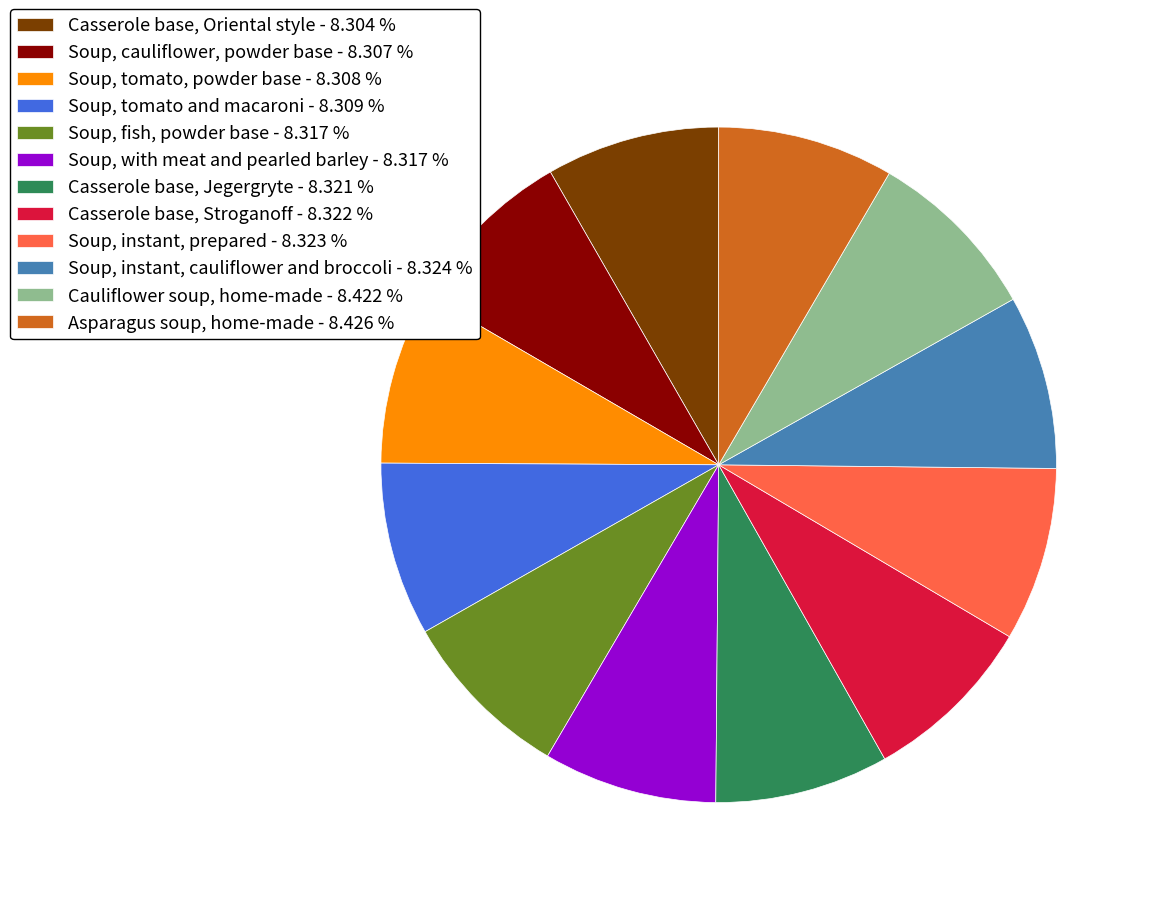

Do Soup, instant, prepared - 8.323 % and Soup, tomato and macaroni - 8.309 % together represent more than half of the pie?

No